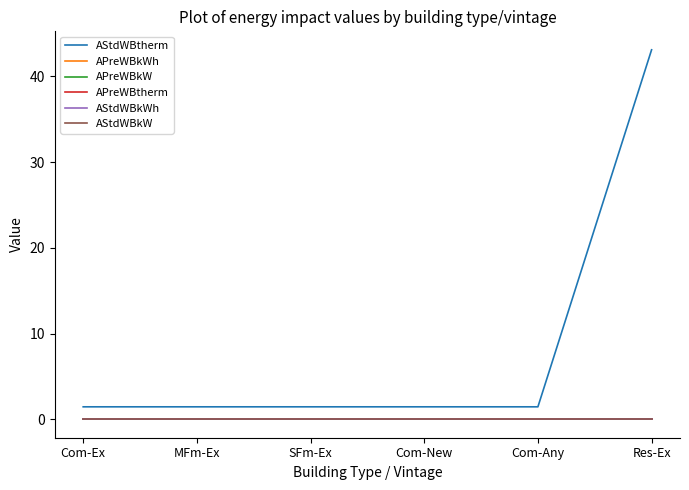

Does the chart display data point markers on the line(s)?

No